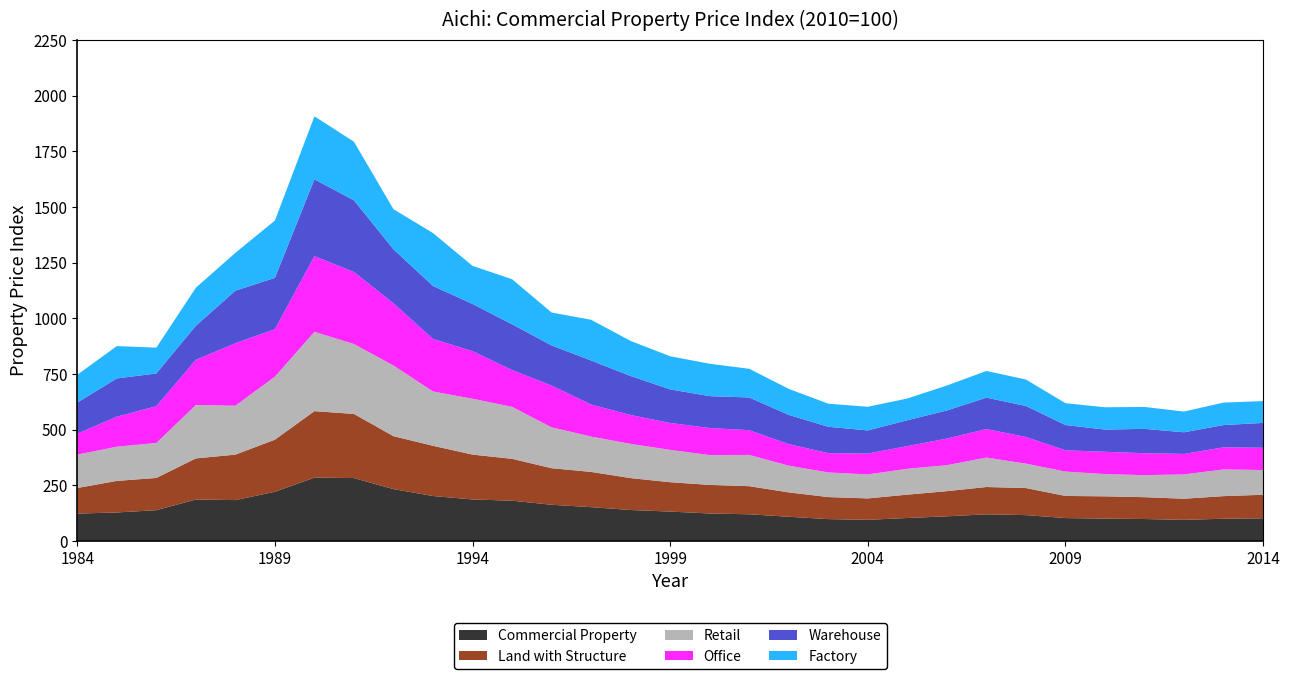

Reading left to right, list all the values displayed in this chart.

Commercial Property: 122.5	127.5	137.8	185.7	183.1	220.4	284.0	282.0	232.4	201.5	185.9	180.4	162.1	151.3	138.6	131.5	122.9	119.4	108.2	97.7	94.5	102.7	110.2	119.2	115.6	102.3	100.0	98.0	94.3	99.4	101.2
Land with Structure: 114.8	141.7	144.8	184.6	204.2	234.1	298.6	288.1	237.8	225.5	201.5	188.0	164.2	158.3	143.3	131.9	128.4	126.2	109.4	99.0	96.2	104.9	113.0	122.7	121.6	99.4	100.0	98.1	94.9	101.4	105.8
Retail: 150.0	153.7	157.2	239.9	219.7	282.9	356.4	313.9	317.4	243.9	251.0	233.5	183.6	158.9	153.6	145.2	133.9	140.5	120.0	110.7	107.8	116.3	116.8	132.2	109.8	109.6	100.0	98.9	109.4	119.8	111.1
Office: 93.9	134.8	165.1	202.9	280.7	213.4	339.7	323.5	279.3	236.1	213.6	165.4	187.6	143.8	129.8	120.7	121.5	110.9	96.9	86.6	93.8	101.7	119.5	128.1	119.7	95.7	100.0	98.5	91.7	99.4	100.0
Warehouse: 139.7	171.8	147.0	153.2	236.0	230.5	345.1	322.1	242.5	237.9	212.1	205.6	180.4	197.7	175.1	151.0	143.3	147.0	131.2	118.5	103.6	116.4	126.2	141.2	139.3	113.3	100.0	109.4	97.3	100.0	111.7
Factory: 125.0	145.2	116.0	170.8	169.9	257.4	283.0	263.1	180.1	237.8	170.9	202.4	147.6	183.0	157.6	148.8	145.4	128.9	116.8	103.6	106.3	97.5	112.2	119.7	118.9	98.2	100.0	98.5	93.1	101.0	97.9